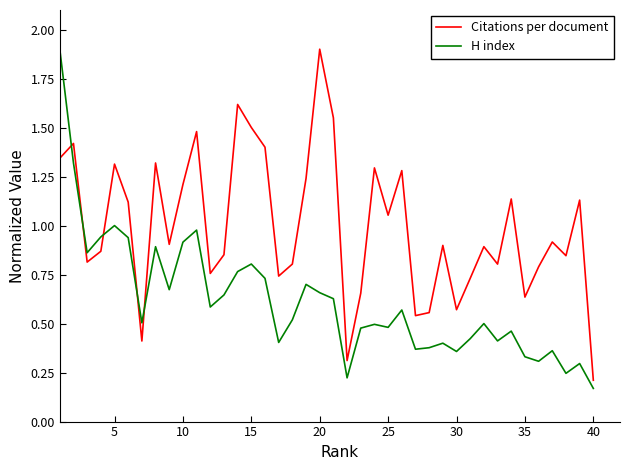

What is the difference between the maximum and minimum values in the H index series?

1.7